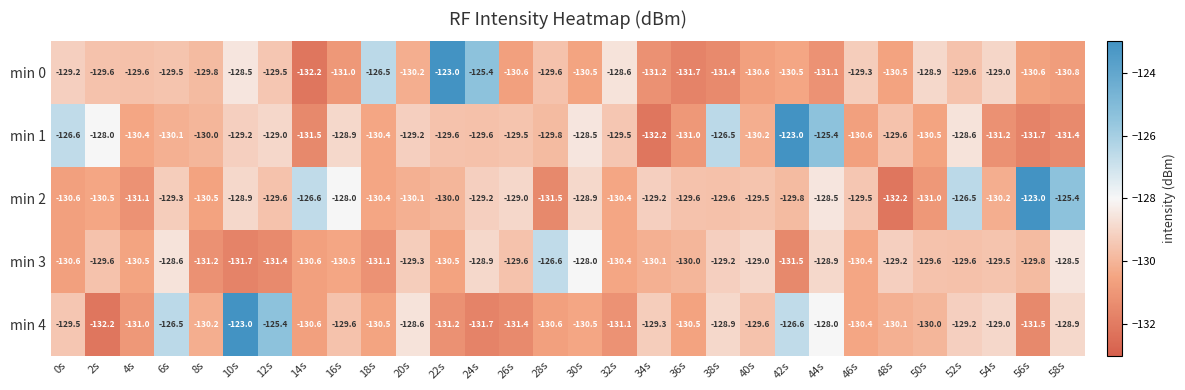

Which series has the largest total across all categories?

min 2